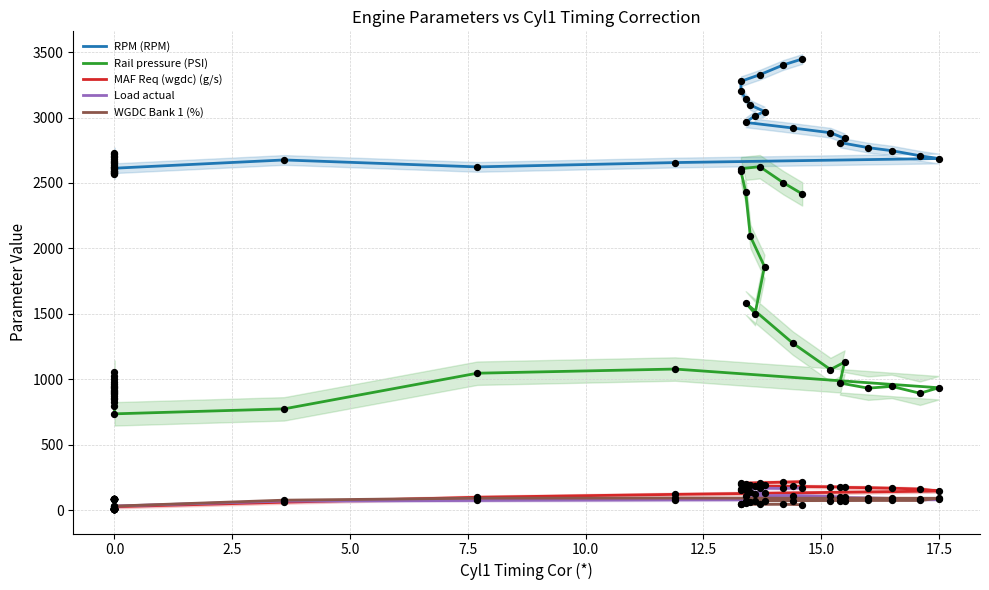

What are all the series names shown in the legend?

RPM (RPM), Rail pressure (PSI), MAF Req (wgdc) (g/s), Load actual, WGDC Bank 1 (%)